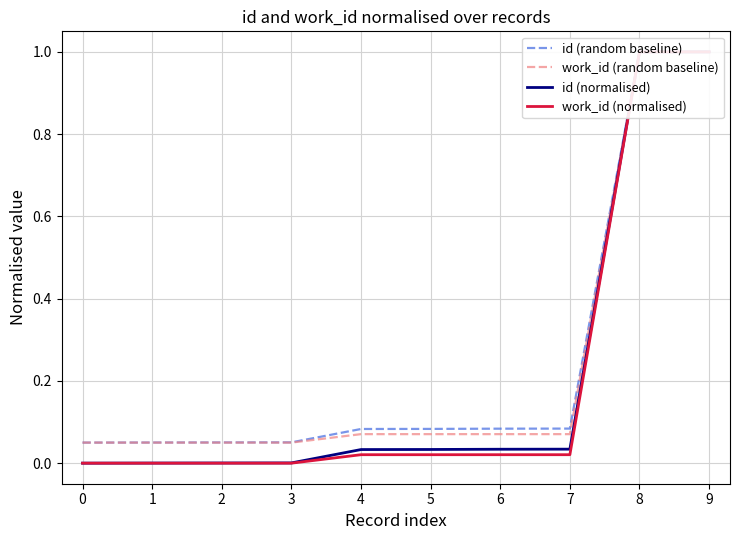

Reading right to left, list all the values displayed in this chart.

id (random baseline): 1.0	1.0	0.1	0.1	0.1	0.1	0.1	0.1	0.1	0.1
work_id (random baseline): 1.0	1.0	0.1	0.1	0.1	0.1	0.1	0.1	0.1	0.1
id (normalised): 1.0	1.0	0.0	0.0	0.0	0.0	0.0	0.0	0.0	0.0
work_id (normalised): 1.0	1.0	0.0	0.0	0.0	0.0	0.0	0.0	0.0	0.0